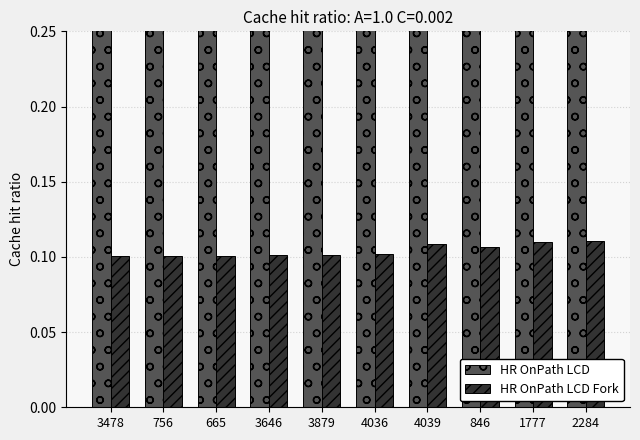

Rank the series at 4036 from lowest to highest value.

HR OnPath LCD Fork, HR OnPath LCD